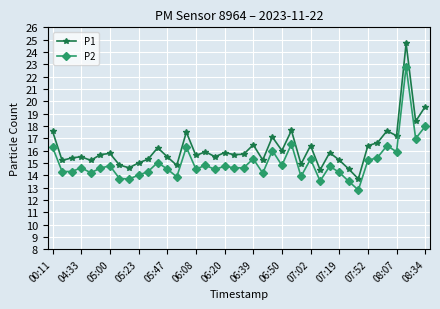

How many lines are shown in the chart?

2